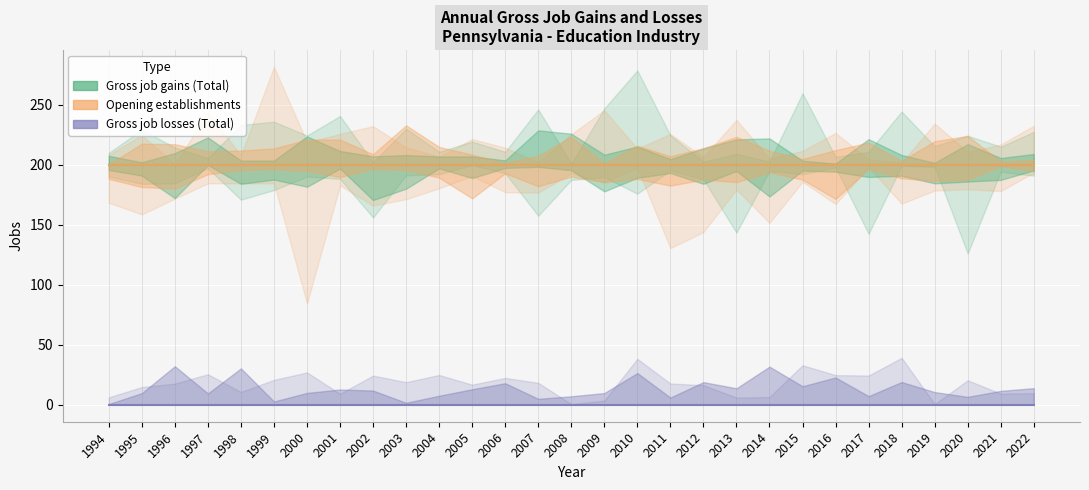

Where is Gross job losses (Total) nearest to the value 0?

1994